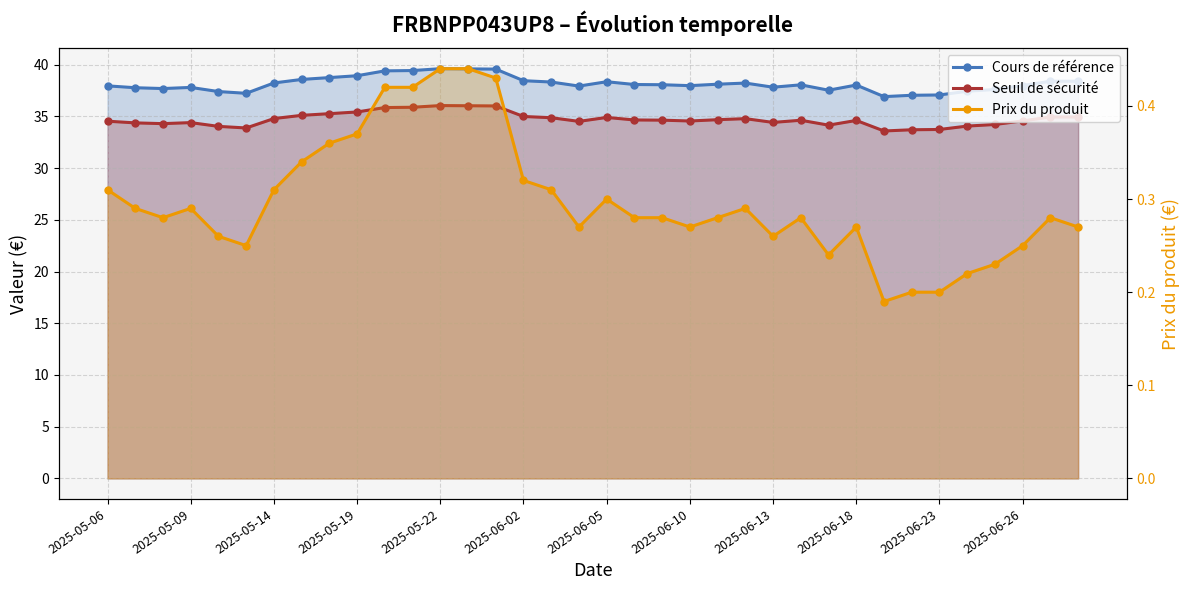

Which series changed the most between 2025-06-23 and 20?

Cours de référence